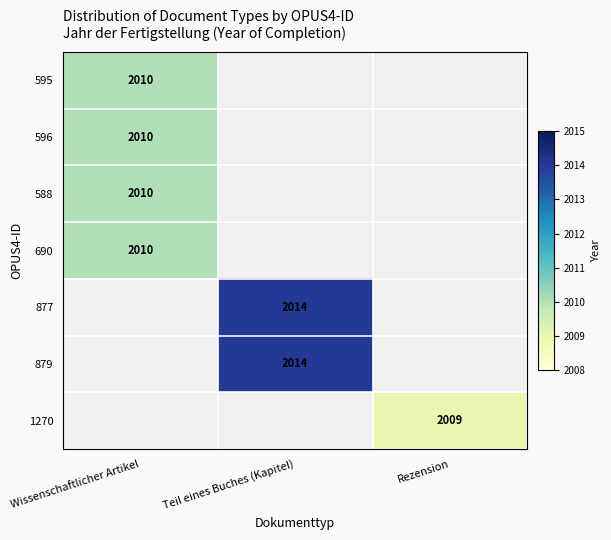

Is the value of 1270 at Rezension greater than the value of 879 at Teil eines Buches (Kapitel)?

No